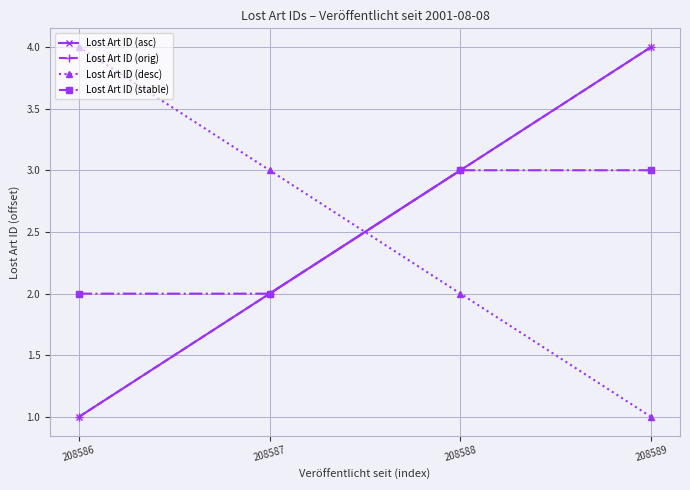

At 208587, list the series in order from largest to smallest.

Lost Art ID (desc), Lost Art ID (asc), Lost Art ID (orig), Lost Art ID (stable)